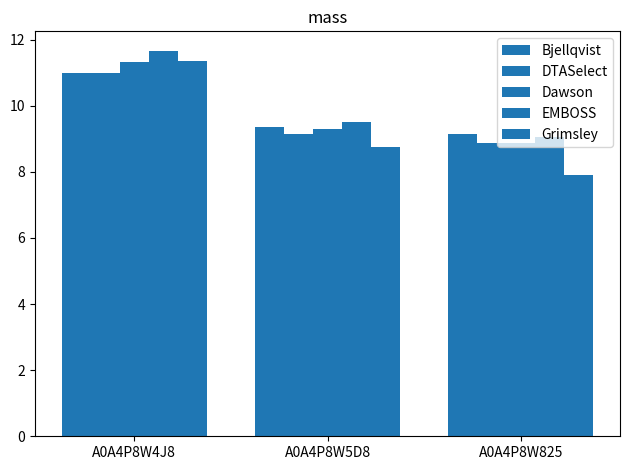

What is the difference between the highest and lowest values at A0A4P8W825?

1.2